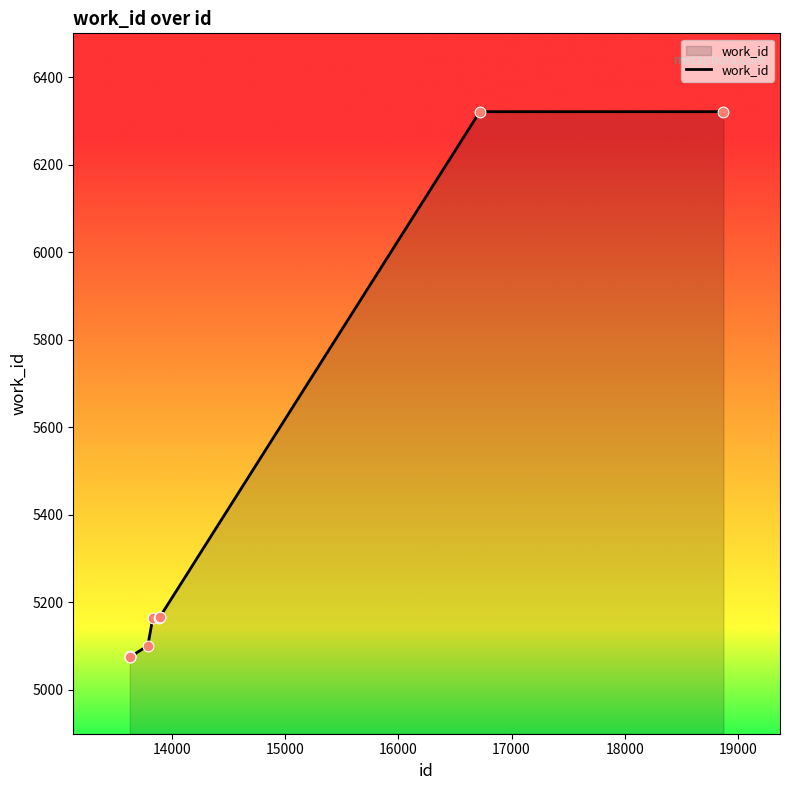

What is the smallest value displayed?

5076